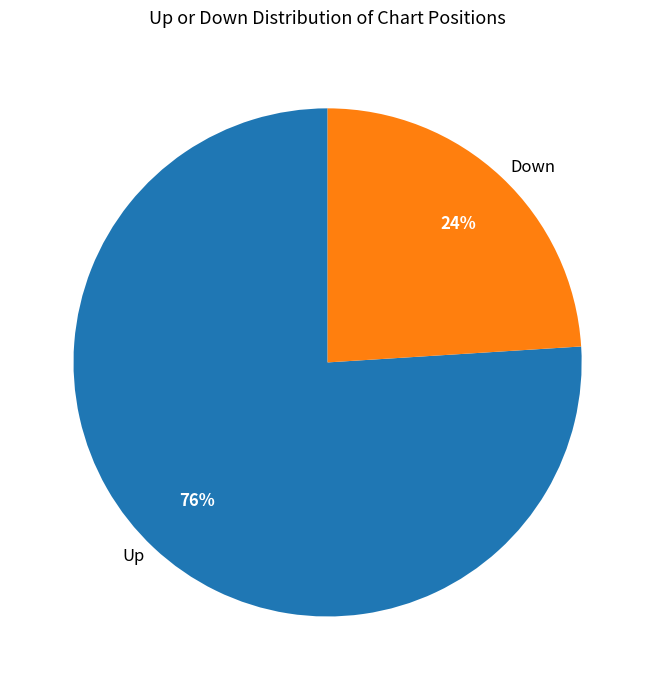

The Up slice represents 76% of the pie. True or false?

True